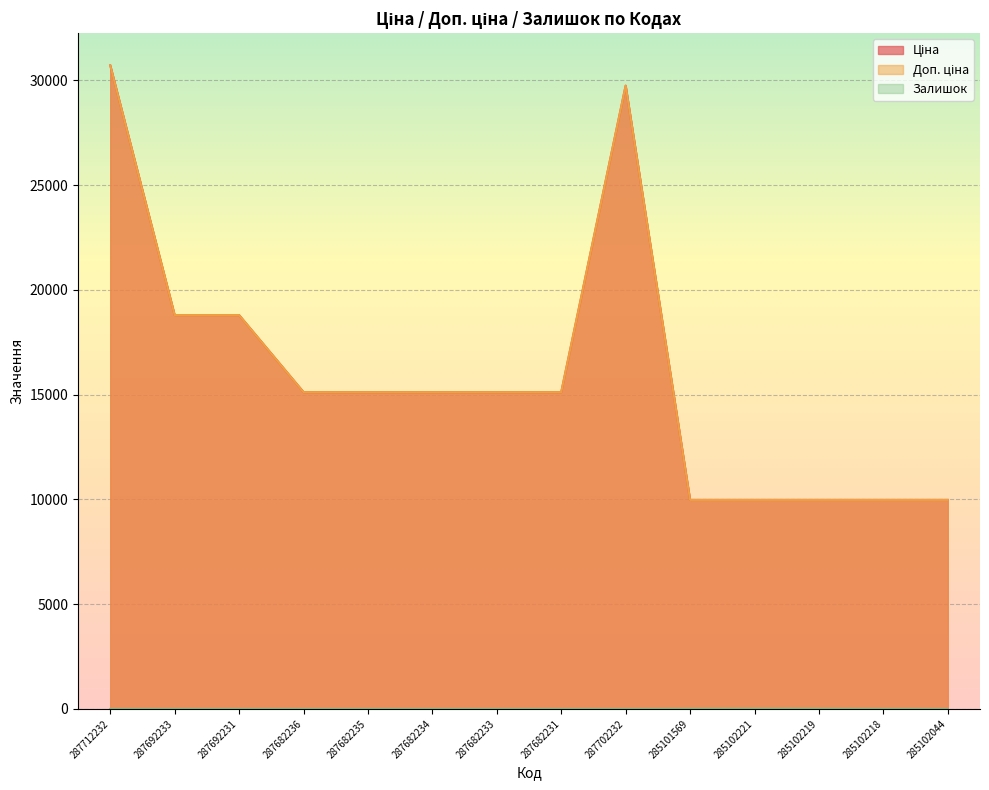

Which category has the lowest value in the Доп. ціна series?

285101569